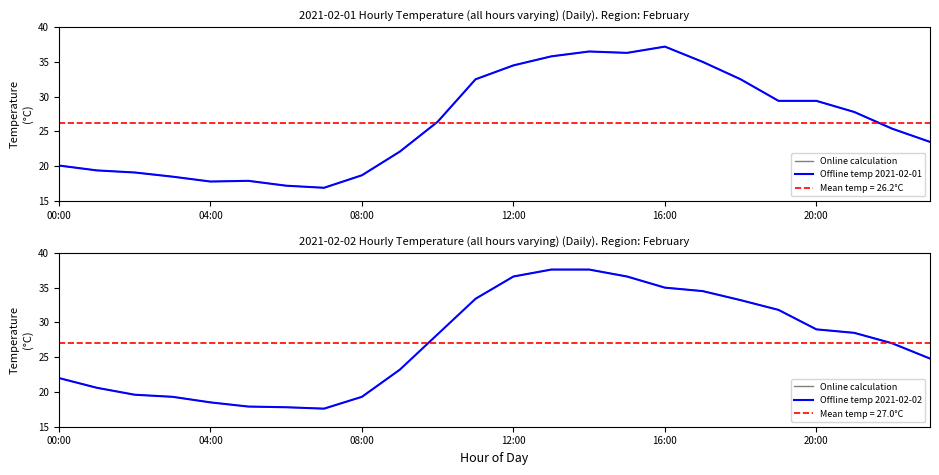

True or false: the data shows 36.3 at 15:00.

True